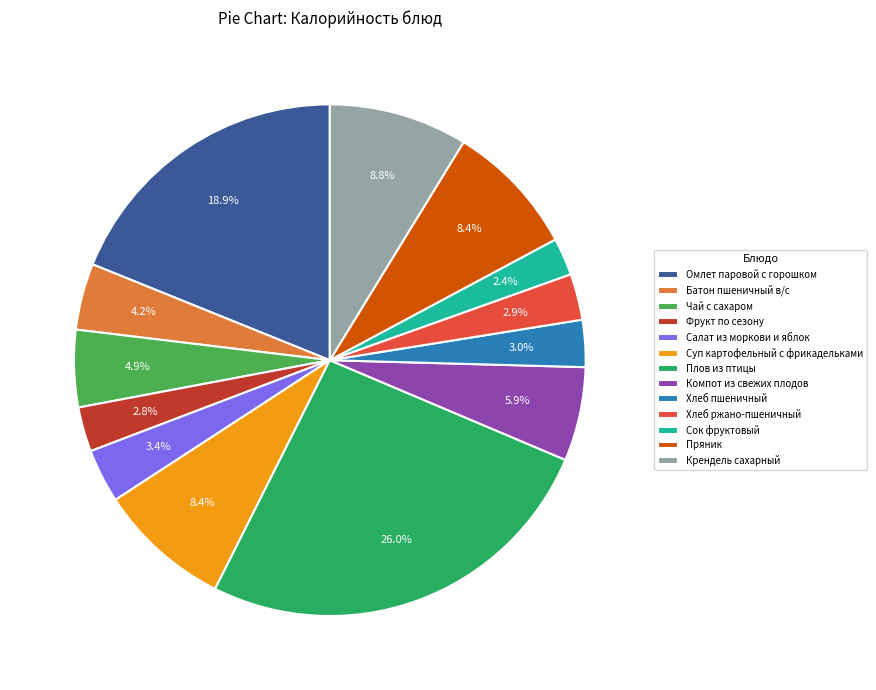

To the nearest percent, what percentage of the pie is Чай с сахаром?

5%